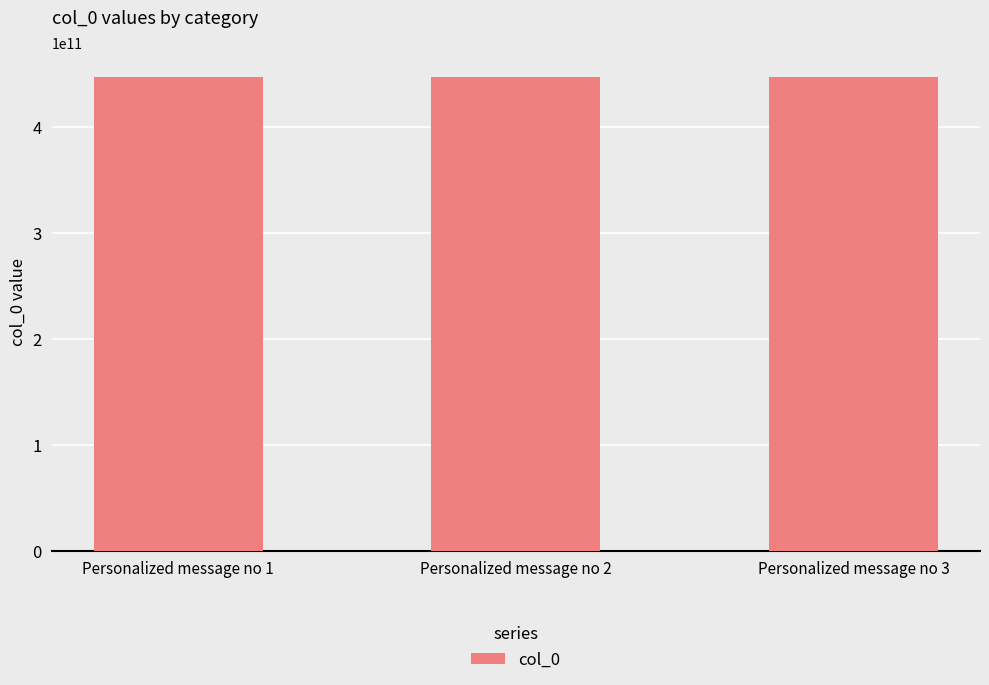

Approximately how many times larger is the value at Personalized message no 2 compared to Personalized message no 3?

1.0